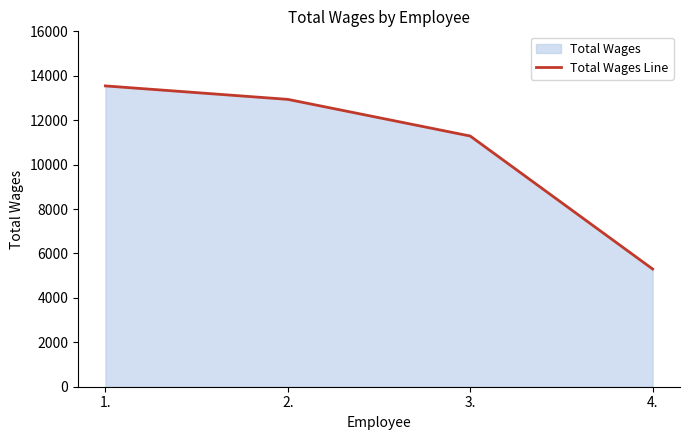

What is the value of the 2nd point from the left?

12937